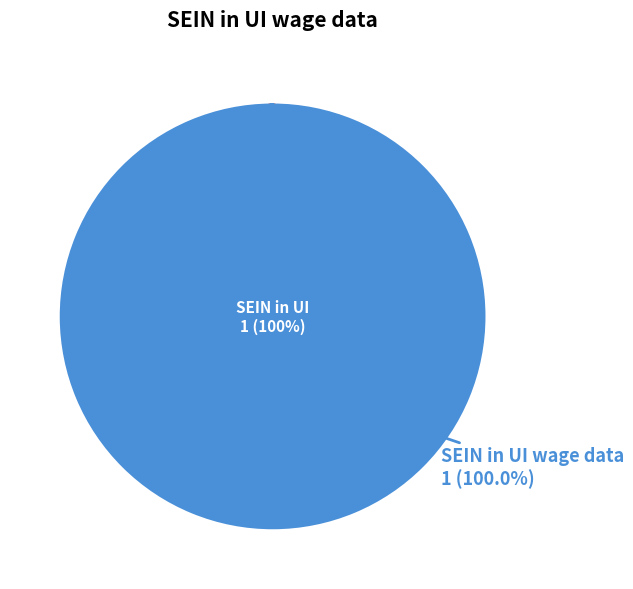

What percentage do SEIN not in UI wage data and SEIN in UI wage data together represent?

100.0%